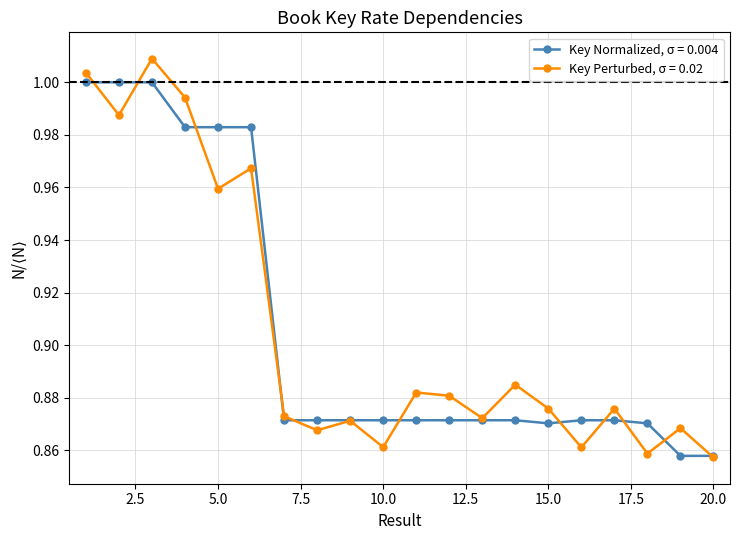

At how many categories does at least one series exceed 0?

20